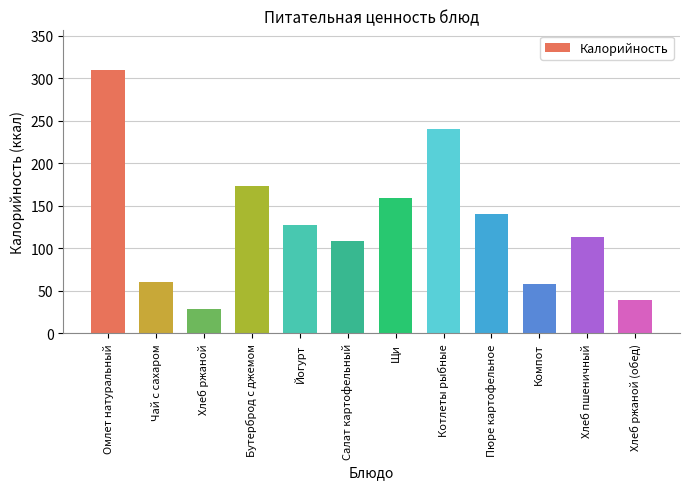

What is the sum of all values?

1561